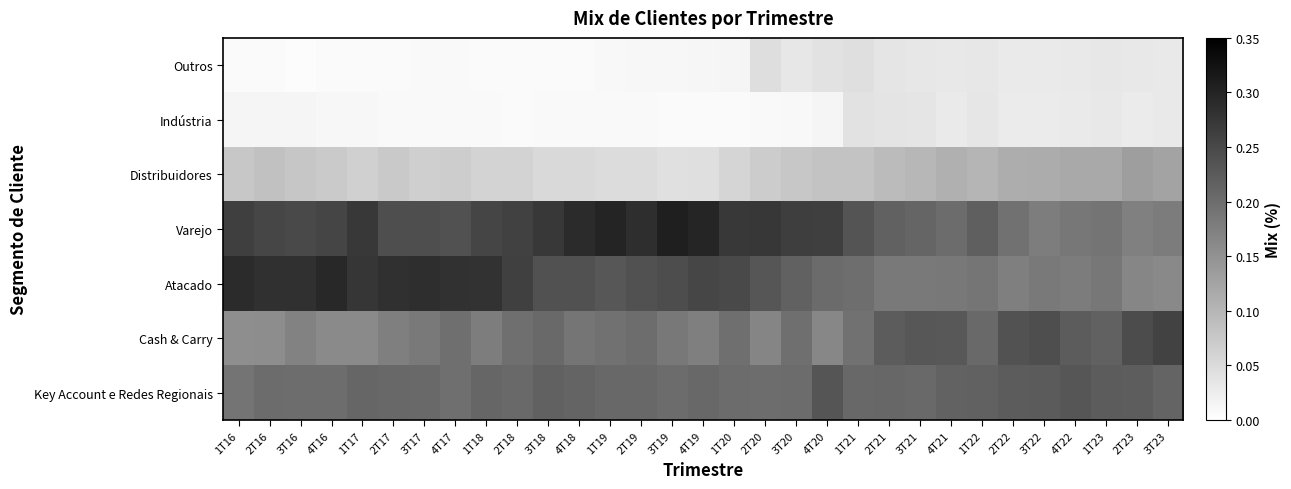

At 1T16, list the series in order from largest to smallest.

Atacado, Varejo, Key Account e Redes Regionais, Cash & Carry, Distribuidores, Indústria, Outros